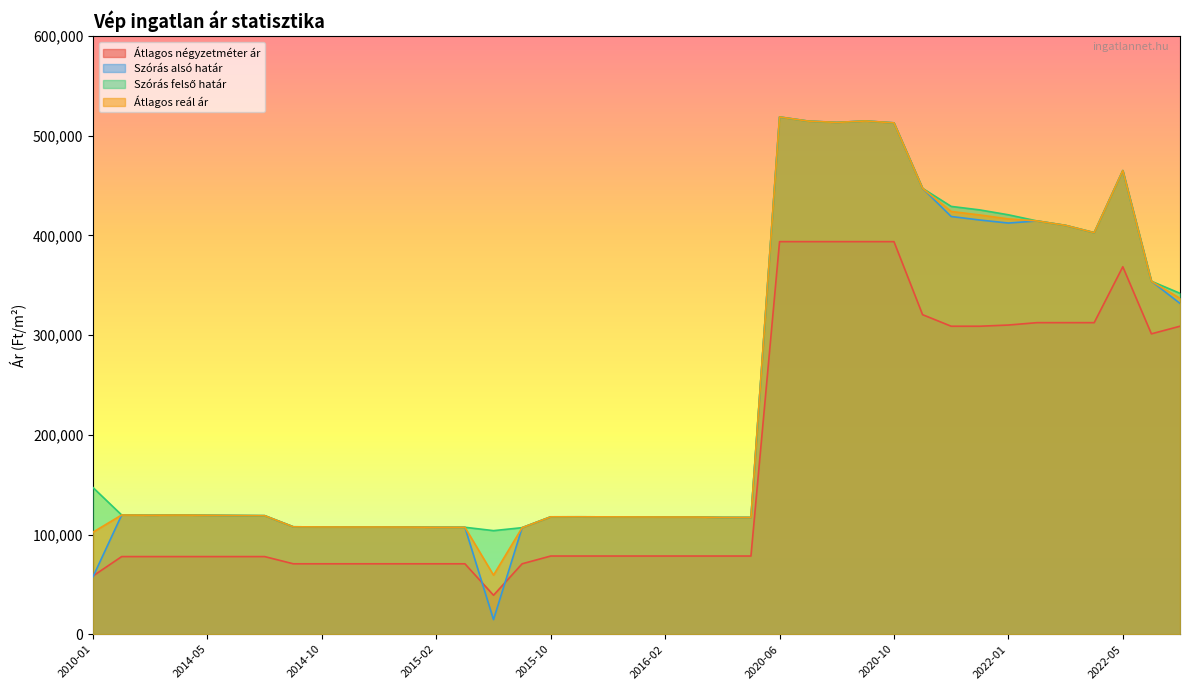

Which series changed the most between 2010-01 and 2016-01?

Szórás alsó határ